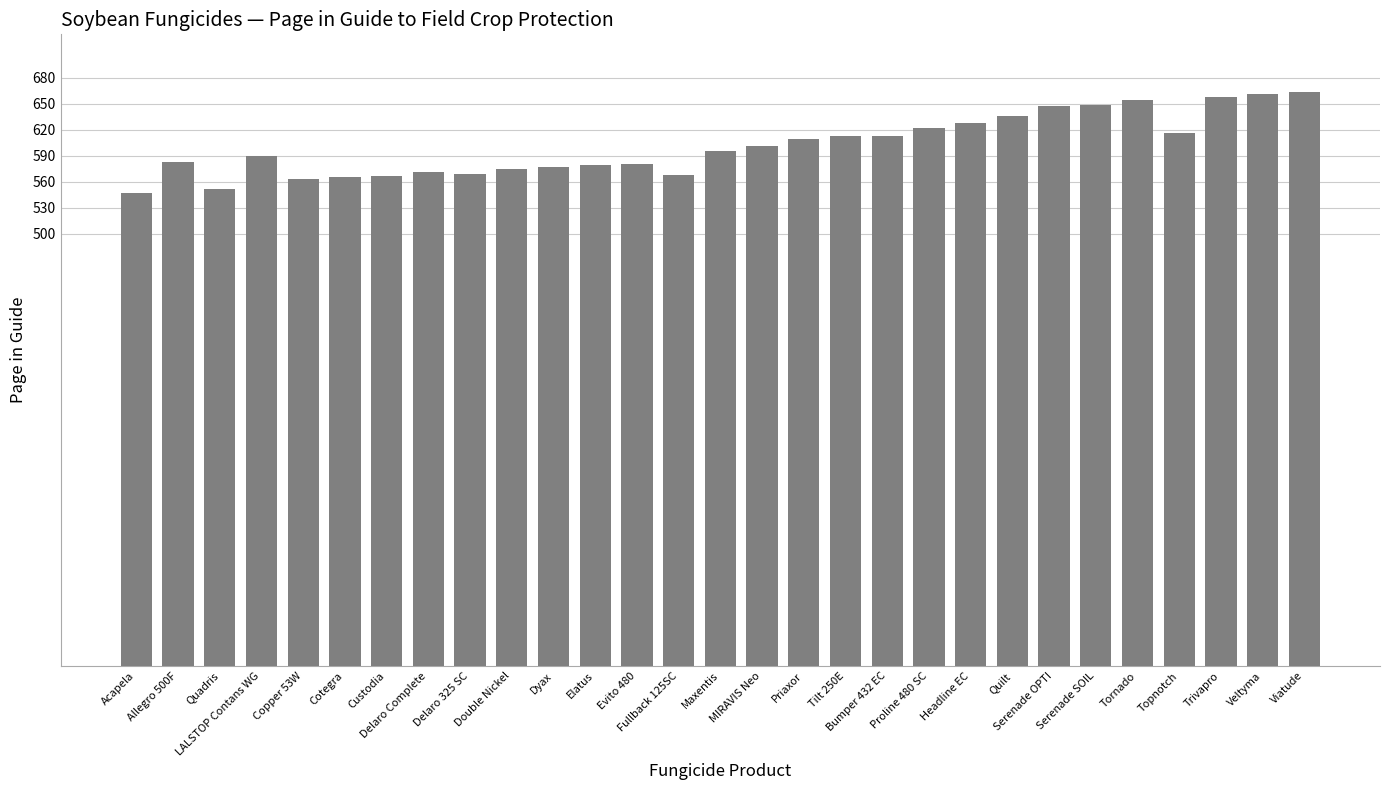

What is the difference between the second highest and second lowest values?

110